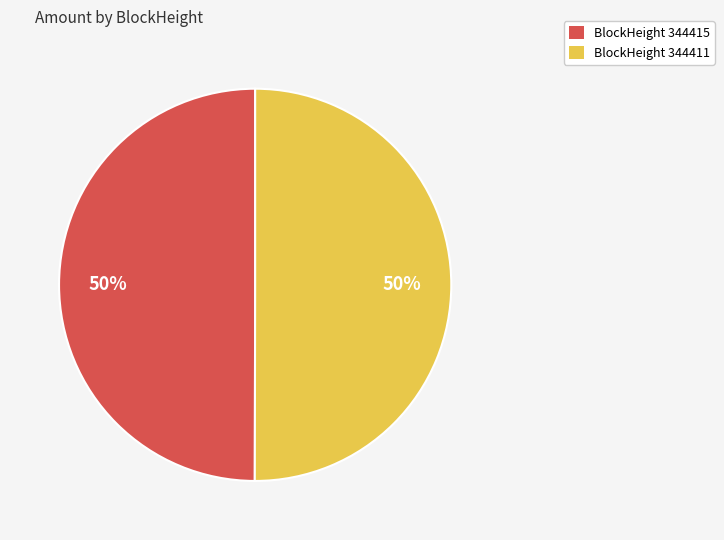

To the nearest percent, what is the average slice percentage?

50%